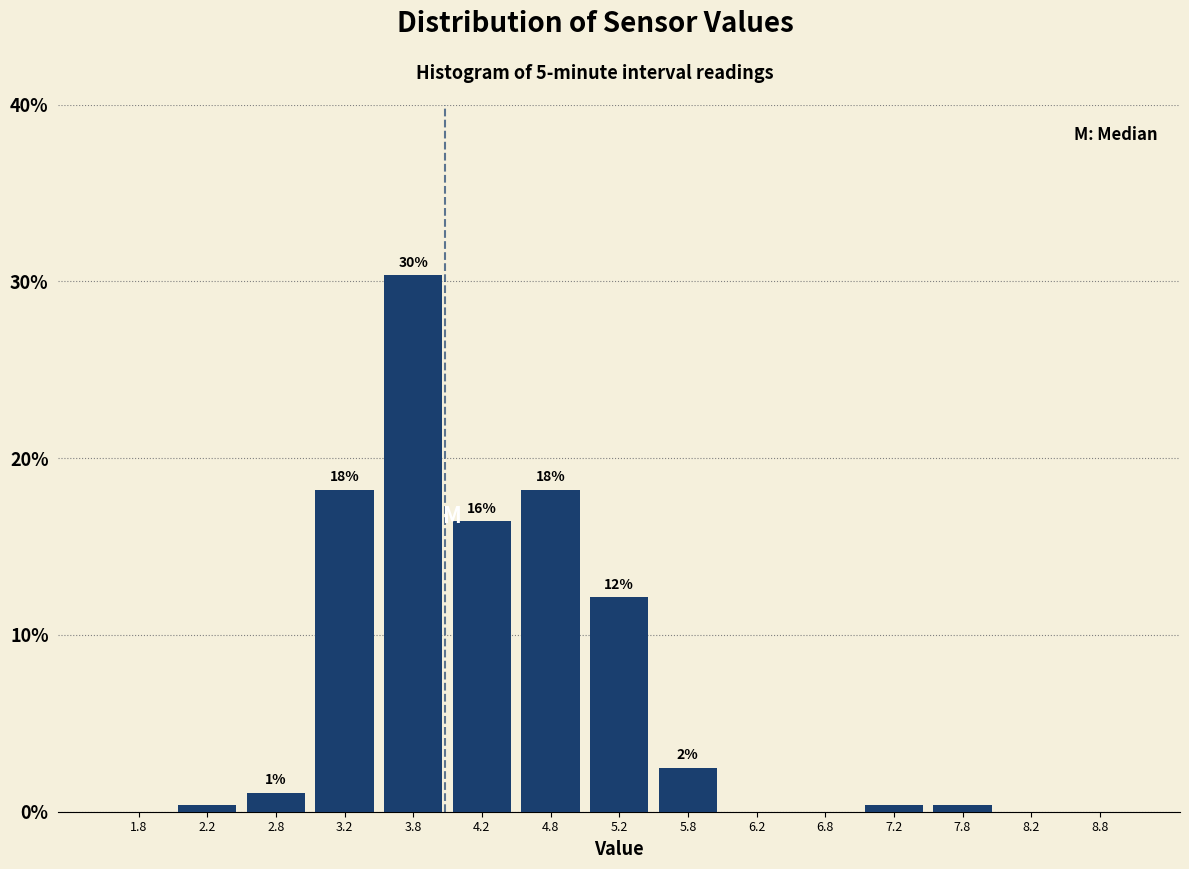

Which range on the x-axis has the tallest bar?

3.5 to 4.0